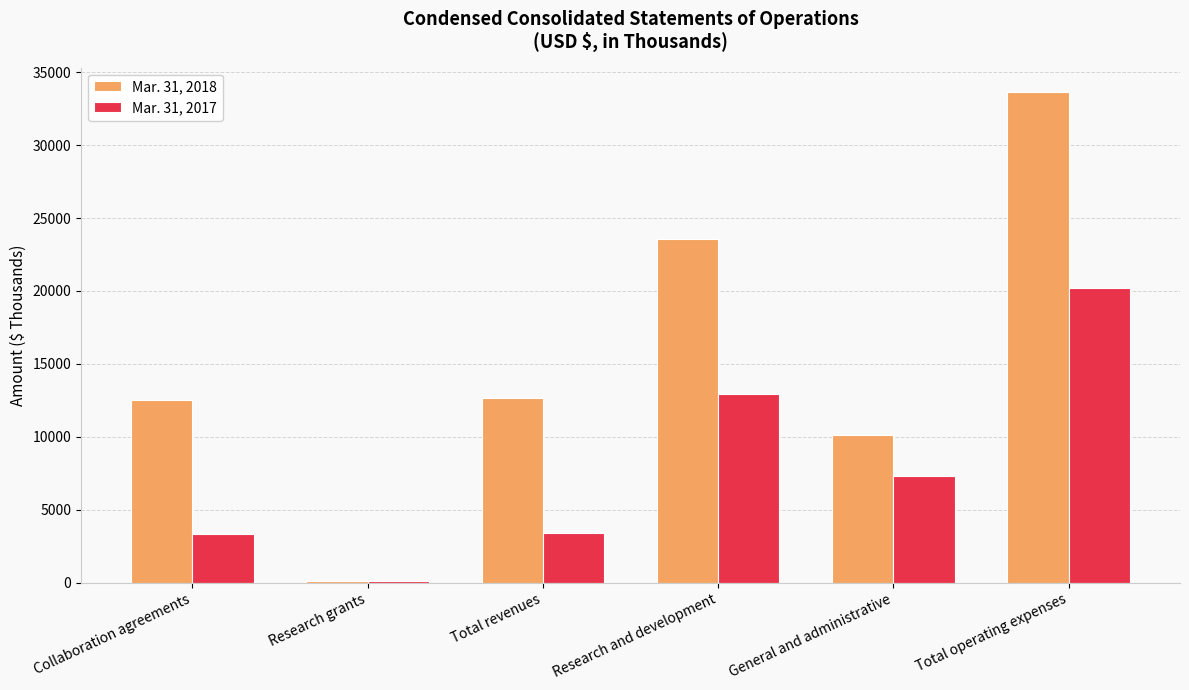

Is it true that Mar. 31, 2018 equals 86 at Research grants?

True